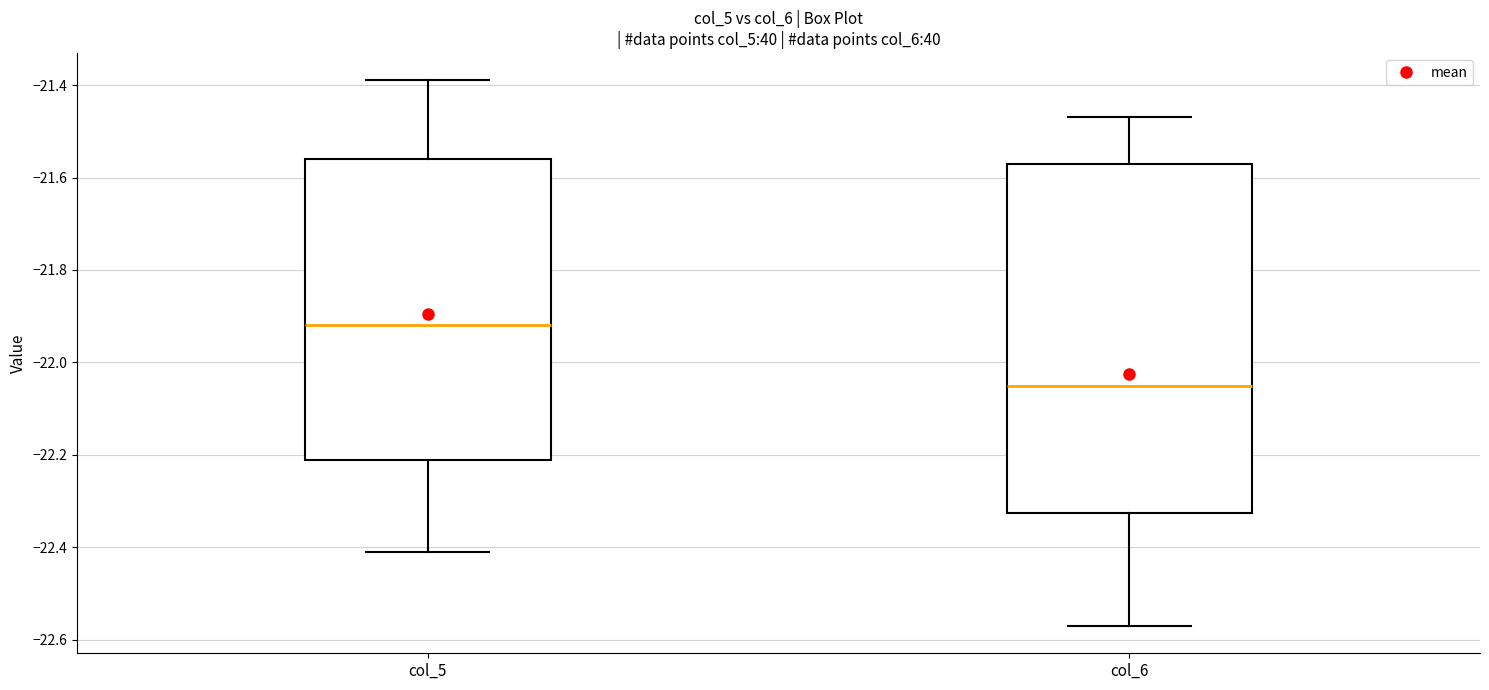

Which box is the tallest, from its lower edge to its upper edge?

col_6